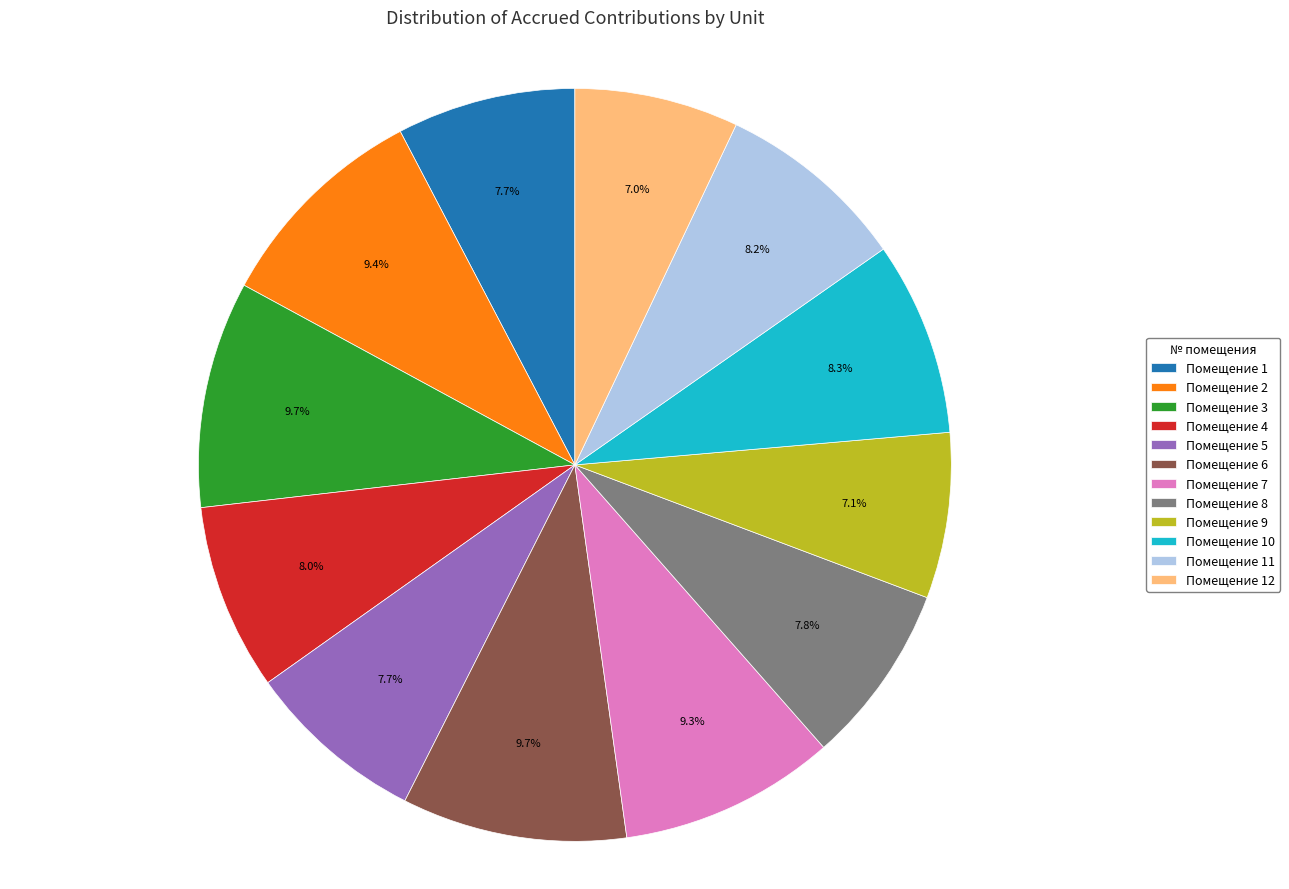

Does any single category account for the majority?

No